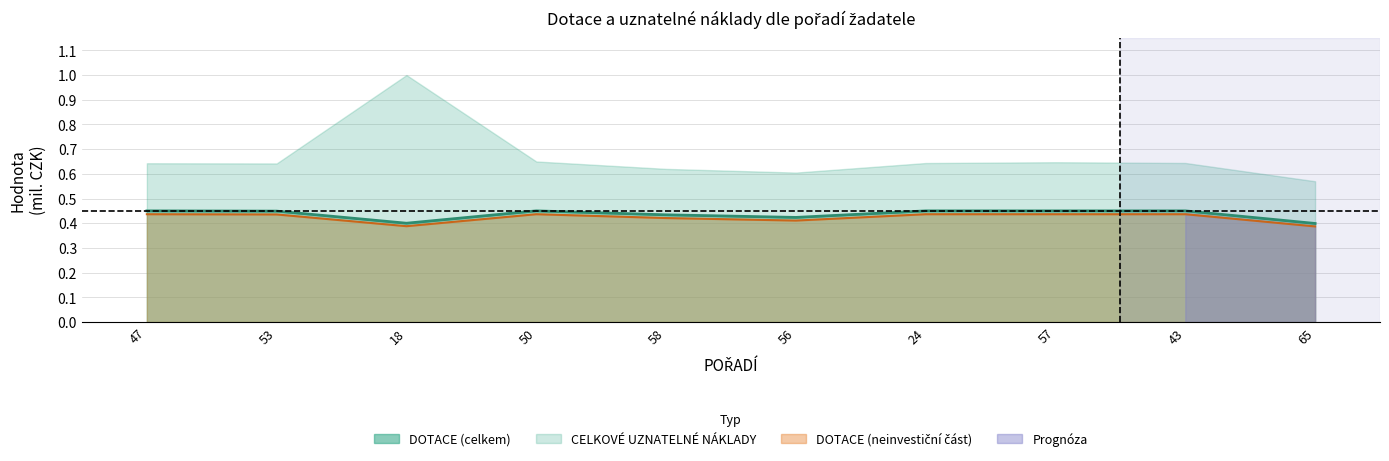

Between 47 and 56, which series saw the biggest shift?

DOTACE (celkem)